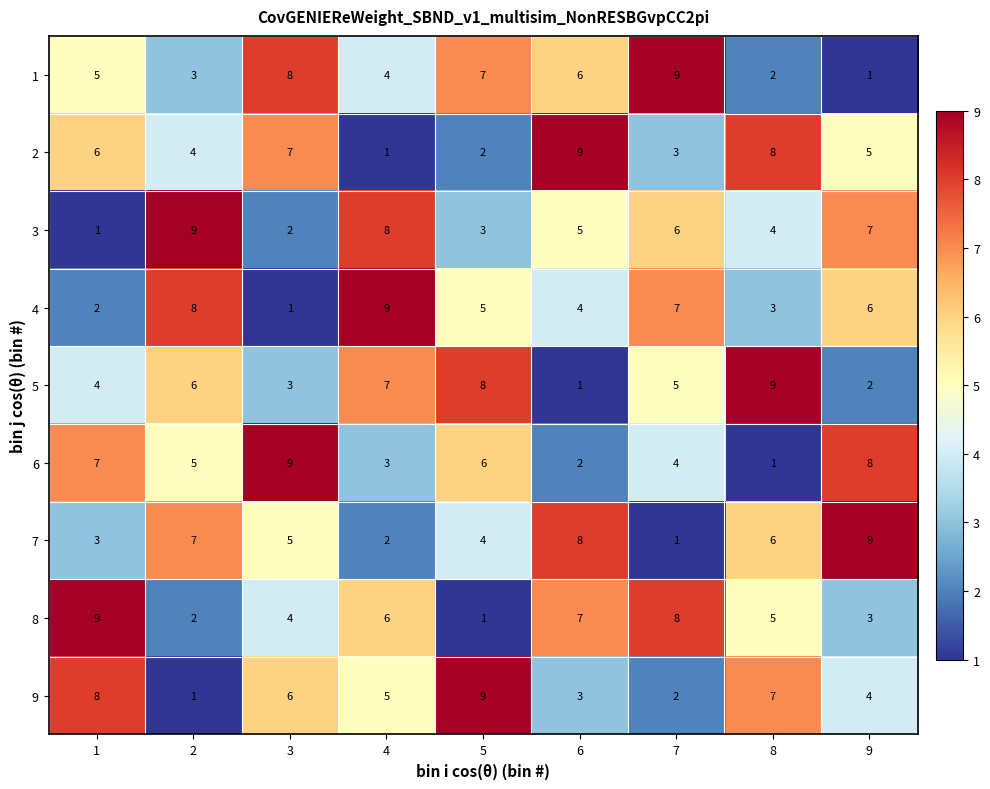

What is the difference between the highest and lowest values at 8?

8